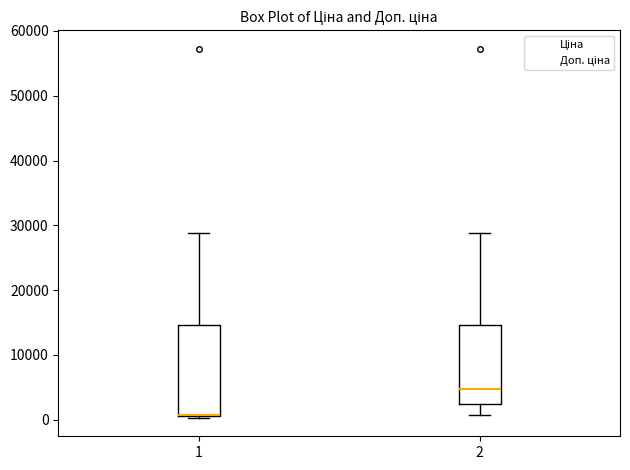

Reading left to right, transcribe this box plot: for each box, give where its median line is, the range the box spans, and where its two whiskers end, as read against the y-axis. The values are not printed on the chart, so give them approximately, as read against the axis.

1: median 1000 (drawn on the box's lower edge), box 1000 to 15000, whiskers 0 to 29000
2: median 5000, box 2000 to 15000, whiskers 1000 to 29000